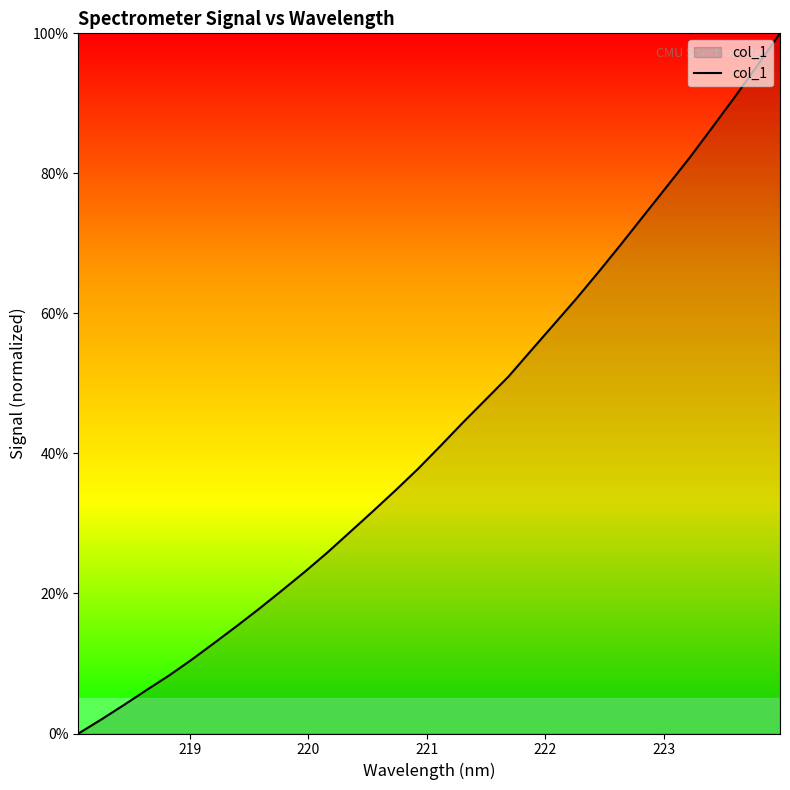

What is the sum of all values?

1382.9